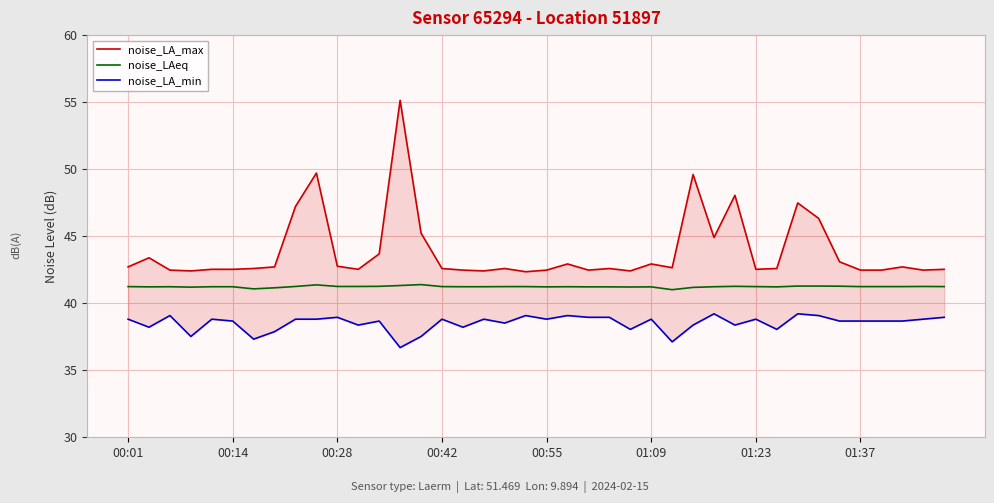

At 39, list the series in order from smallest to largest.

noise_LA_min, noise_LAeq, noise_LA_max